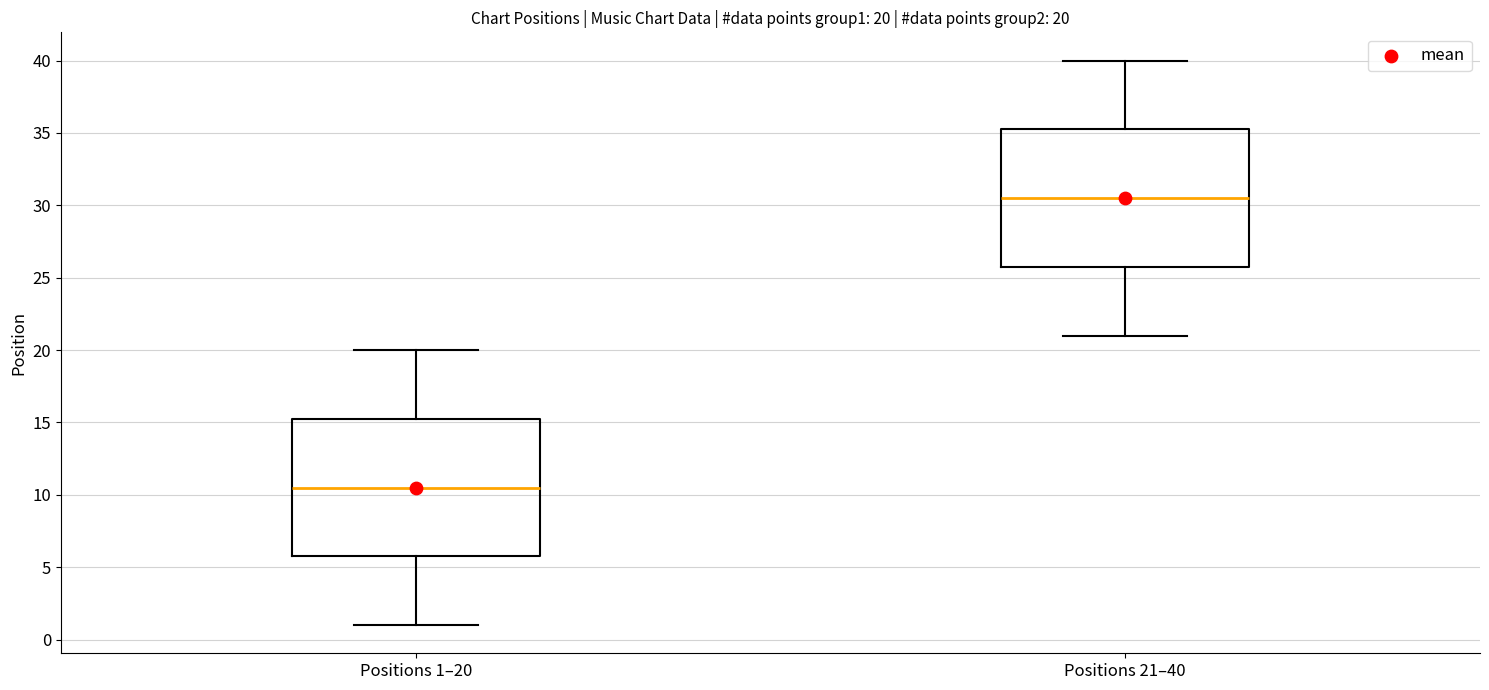

Which box has the lowest median line?

Positions 1–20